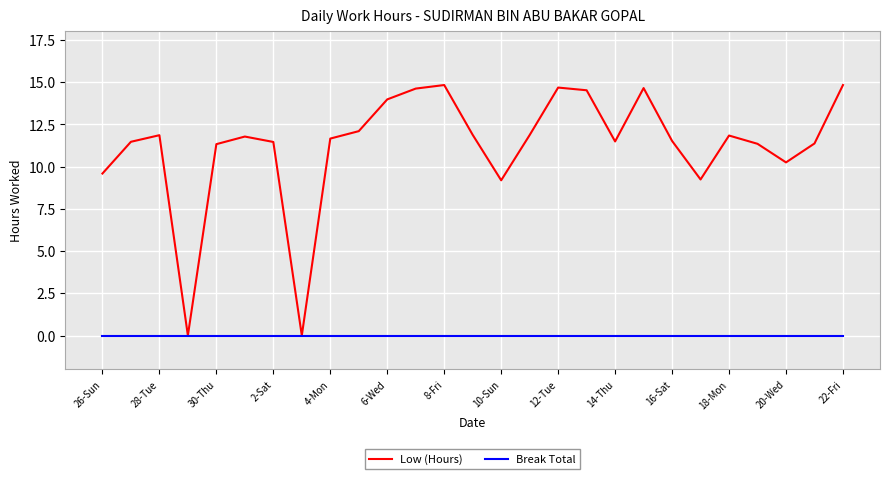

Which series has the widest spread of values?

Low (Hours)